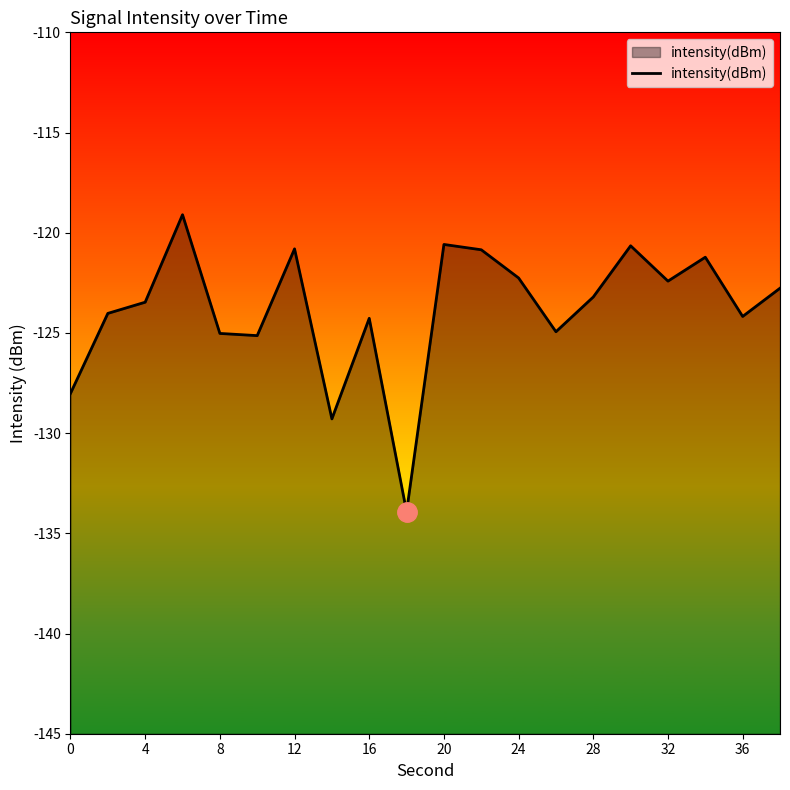

What value does the data have at 28?

-123.2